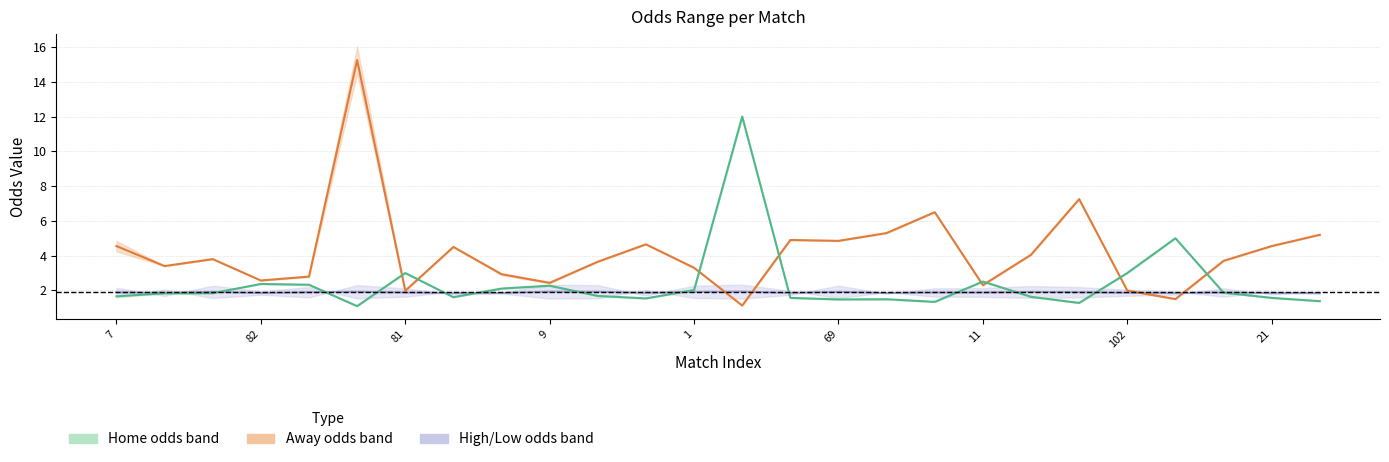

The value of HL center at 21 is 1.9. True or false?

True